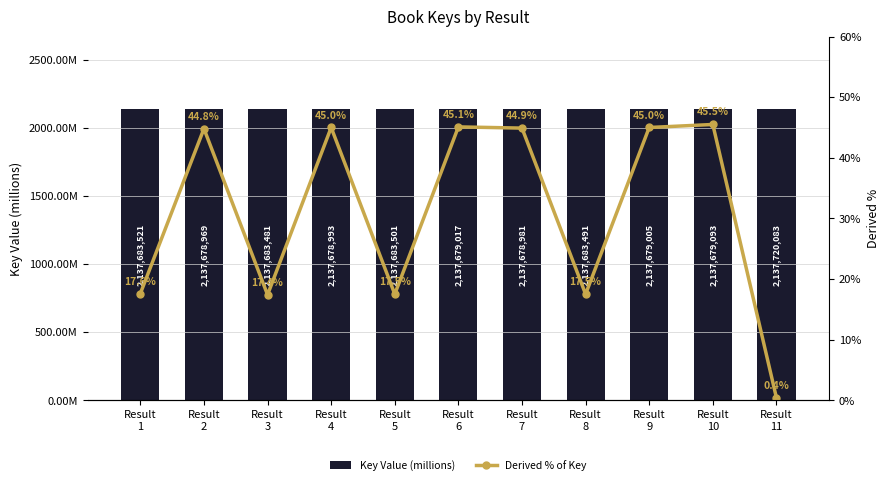

Rank the series by their average value, from lowest to highest.

Derived % of Key, Key Value (millions)